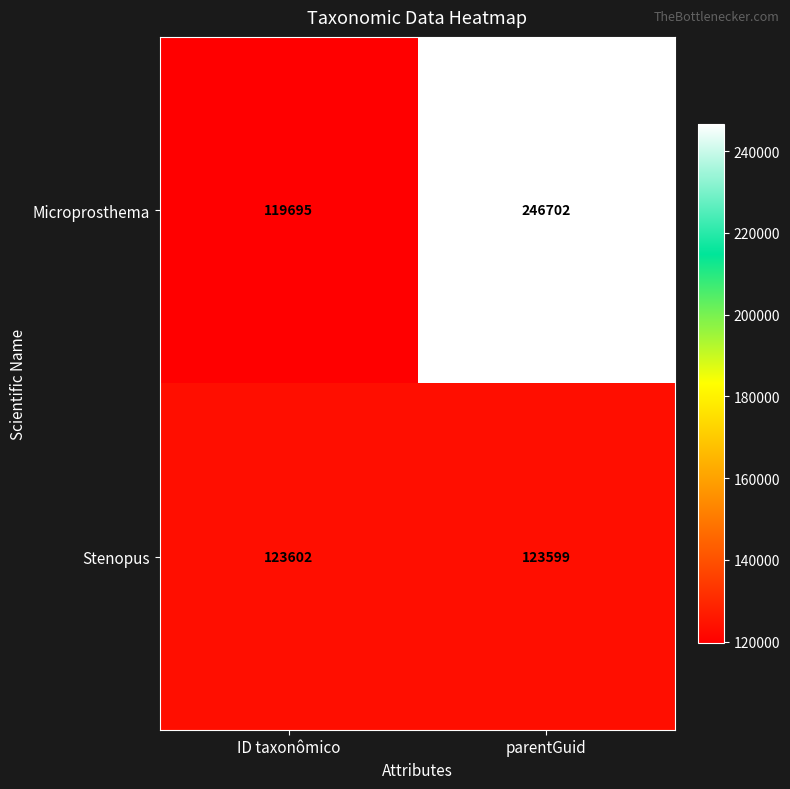

Which series has the largest total across all categories?

Microprosthema